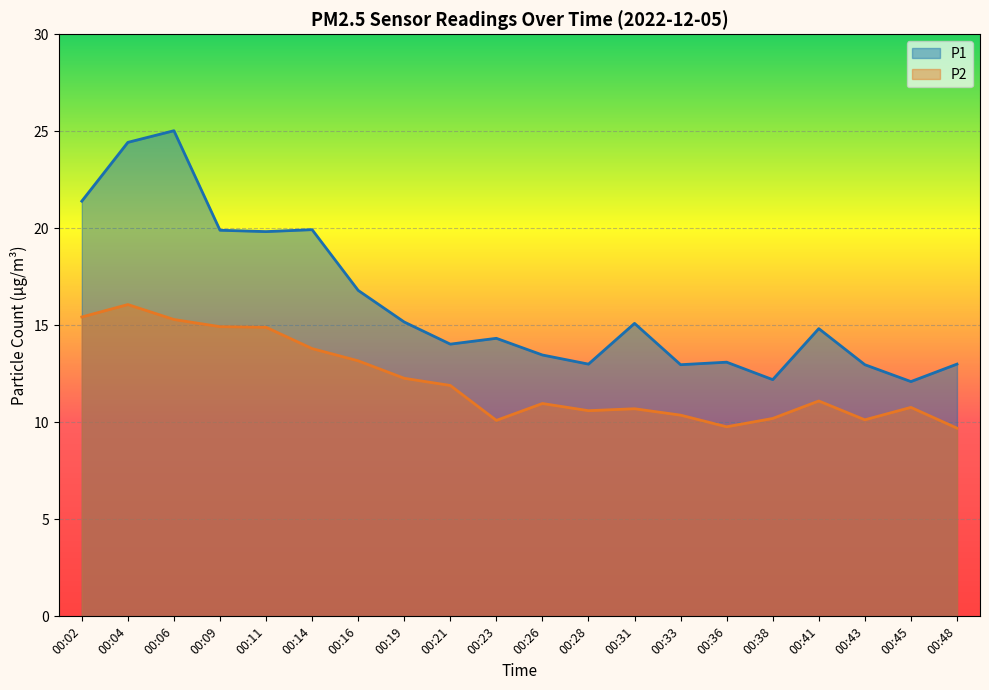

Rank the series by their average value, from lowest to highest.

P2, P1